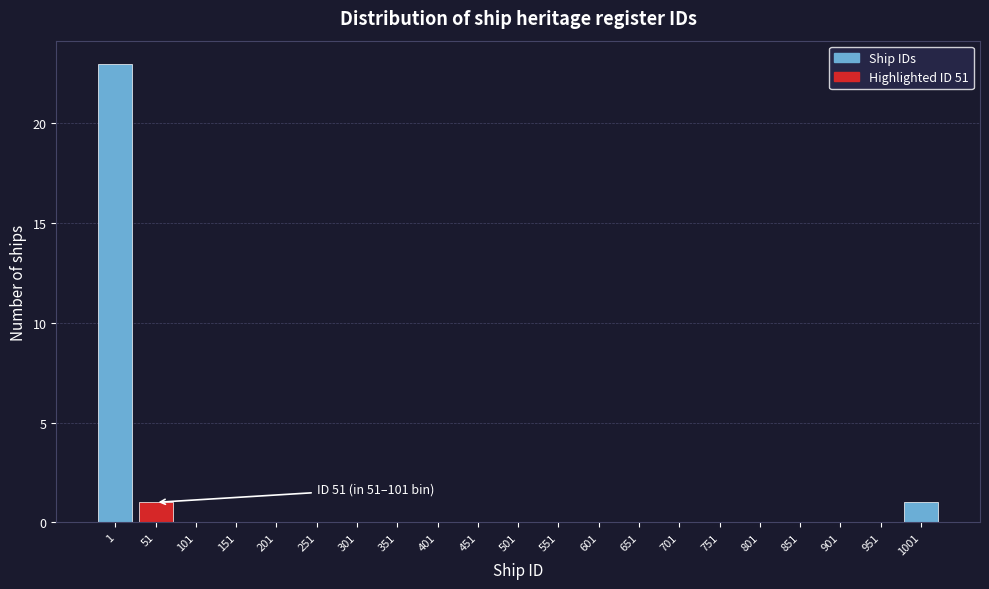

Reading left to right, what are all the values shown in this chart?

1=23	51=1	101=0	151=0	201=0	251=0	301=0	351=0	401=0	451=0	501=0	551=0	601=0	651=0	701=0	751=0	801=0	851=0	901=0	951=0	1001=1